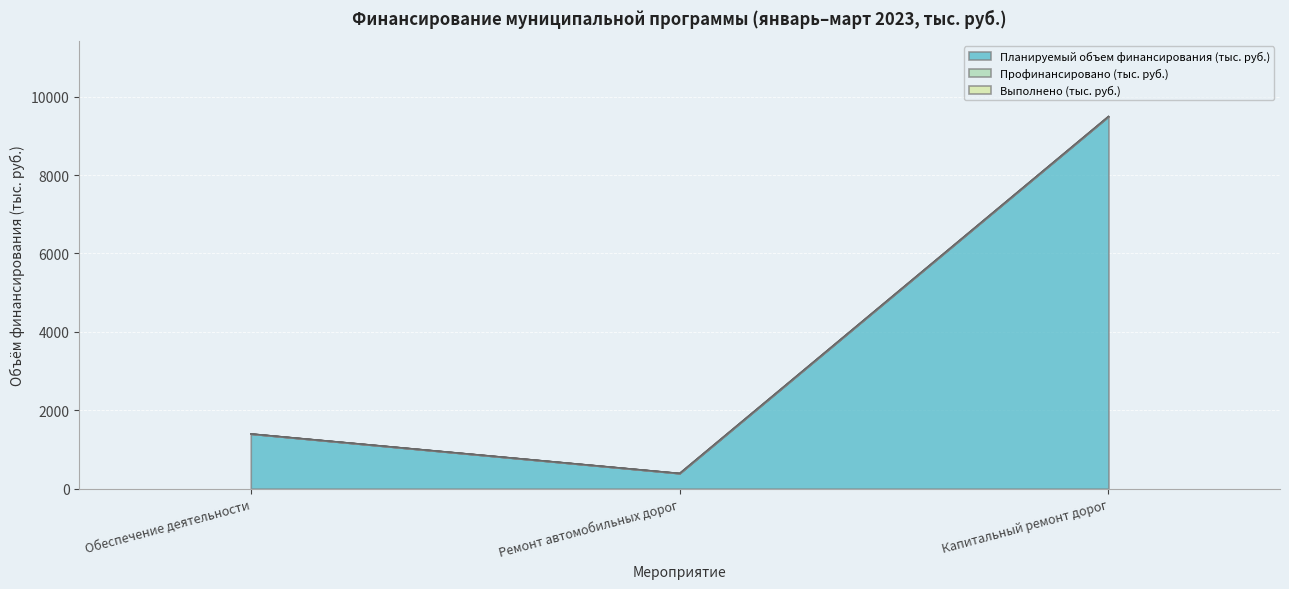

What position from the right is Ремонт автомобильных дорог?

2